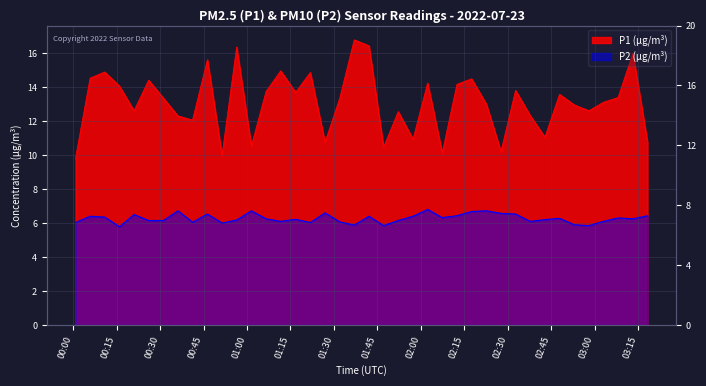

Is the value of P1 at 2022-07-23T01:01:29 greater than the value of P2 at 2022-07-23T02:52:55?

Yes